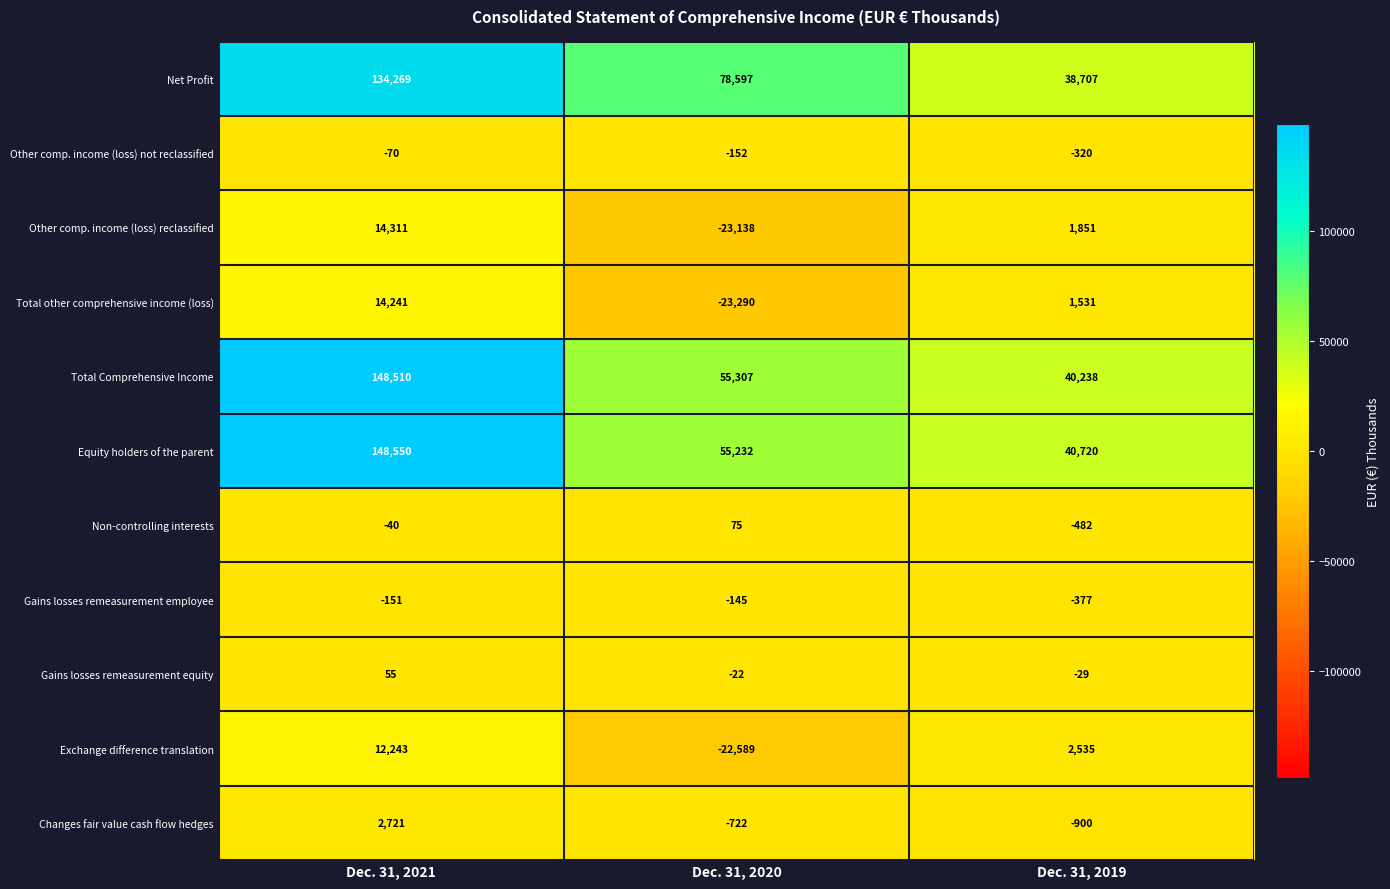

At Dec. 31, 2019, list the series in order from largest to smallest.

Equity holders of the parent, Total Comprehensive Income, Net Profit, Exchange difference translation, Other comp. income (loss) reclassified, Total other comprehensive income (loss), Gains losses remeasurement equity, Other comp. income (loss) not reclassified, Gains losses remeasurement employee, Non-controlling interests, Changes fair value cash flow hedges